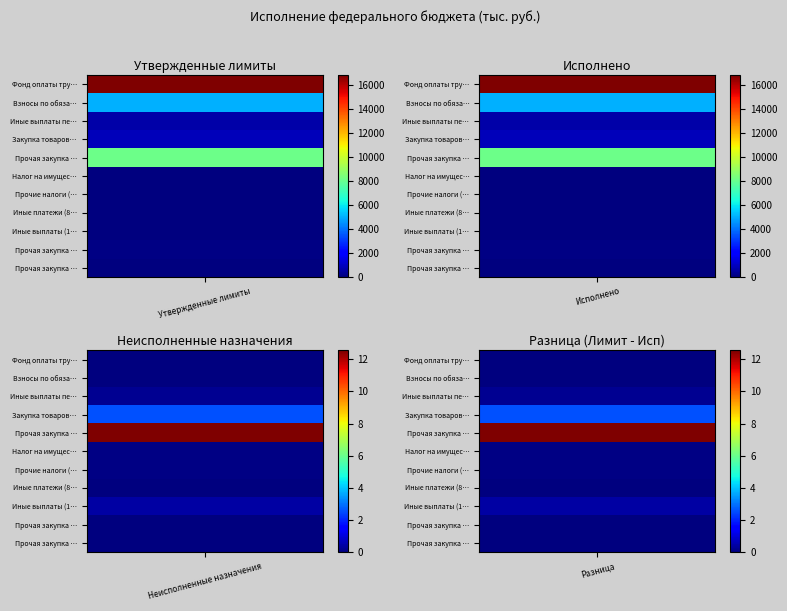

How many distinct data groups are displayed?

11